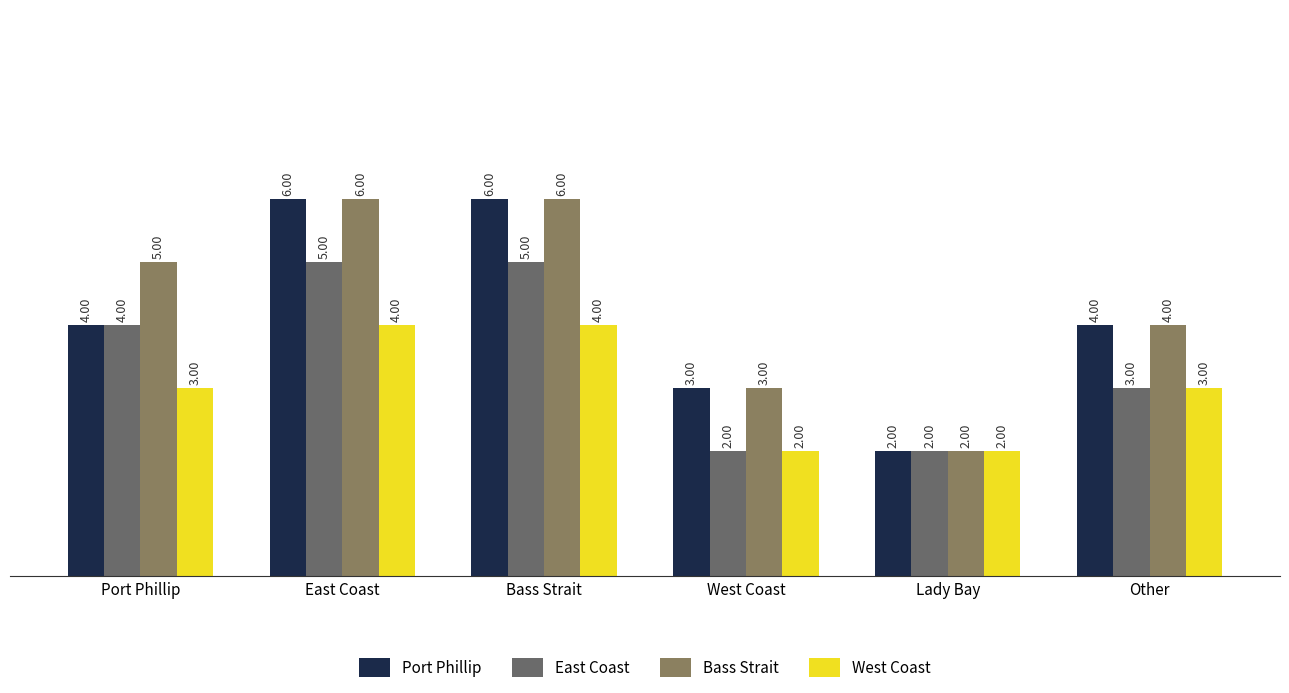

How many series are shown in this chart?

4